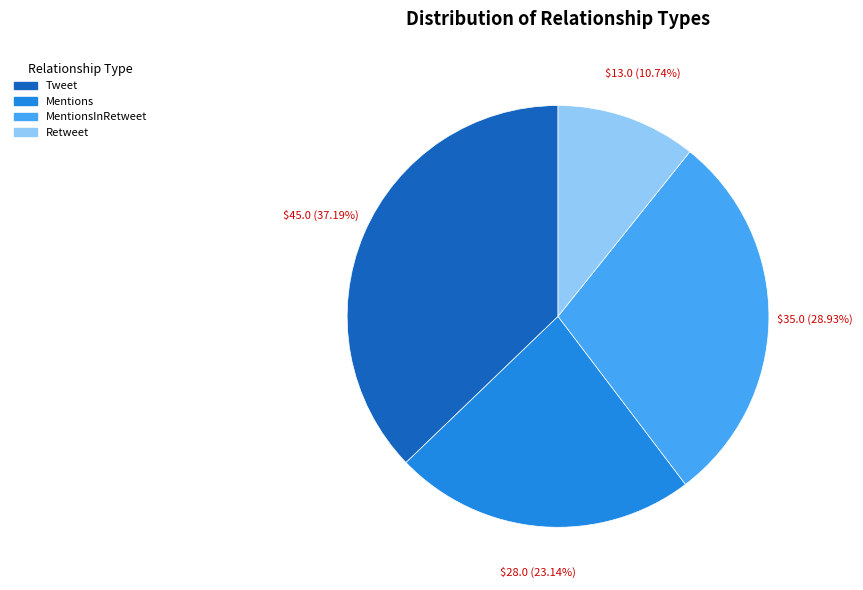

Is there a majority slice in this chart?

No